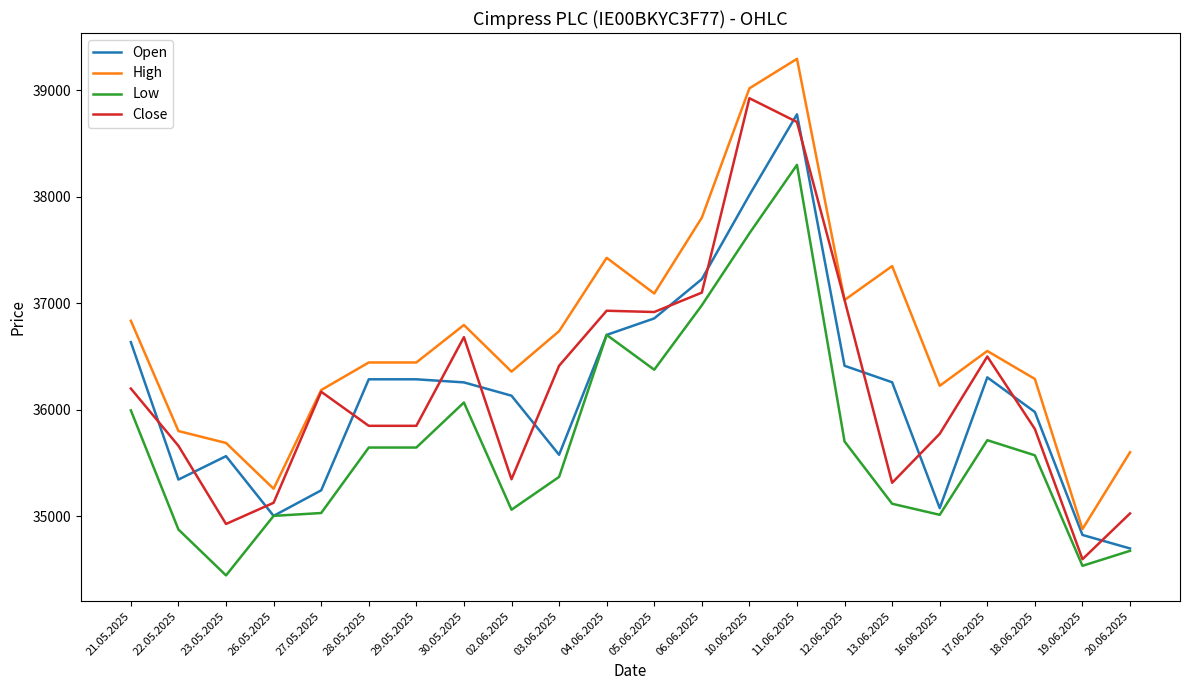

Which series has the largest total across all categories?

High